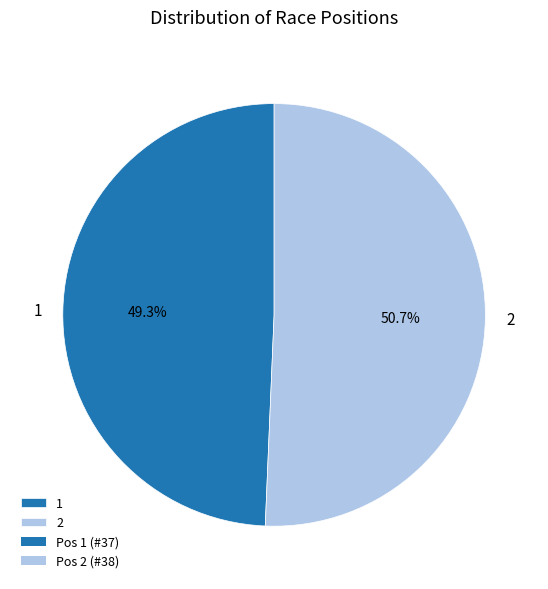

The 1 slice represents 49% of the pie. True or false?

True